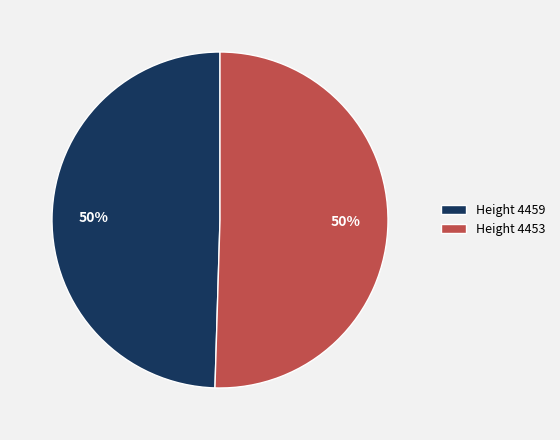

True or false: Height 4453 accounts for 50% of the total.

True